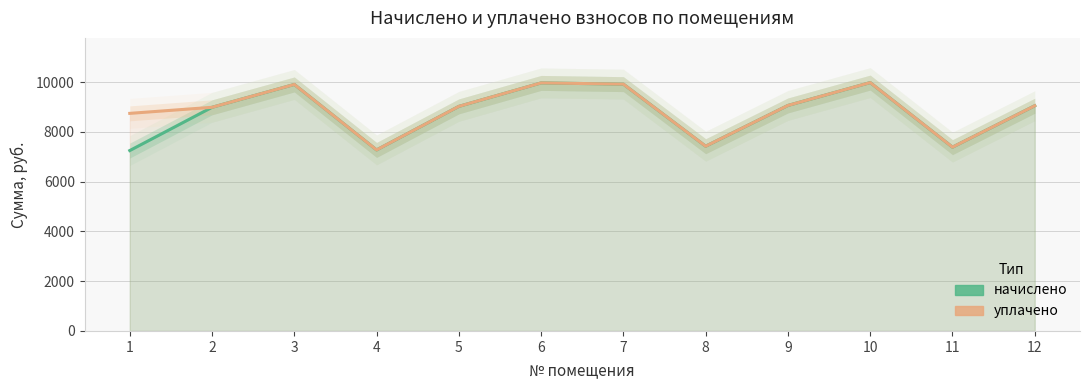

At which category does the chart reach its minimum across all series?

1